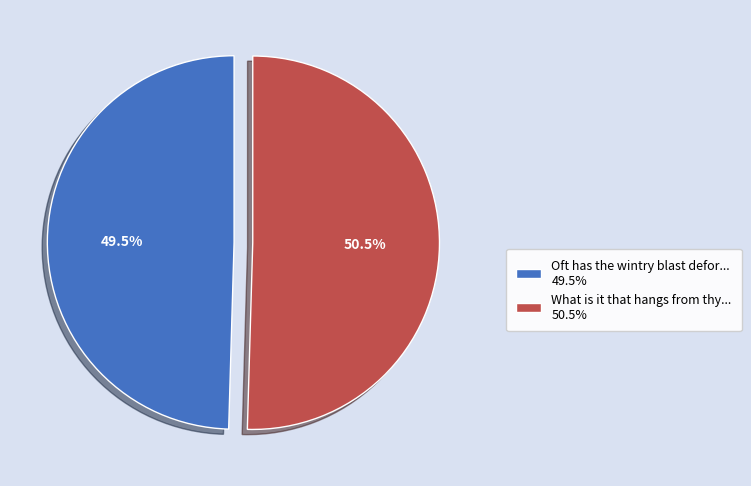

Rank the categories by value from highest to lowest.

What is it that hangs from thy... 50.5%, Oft has the wintry blast defor... 49.5%